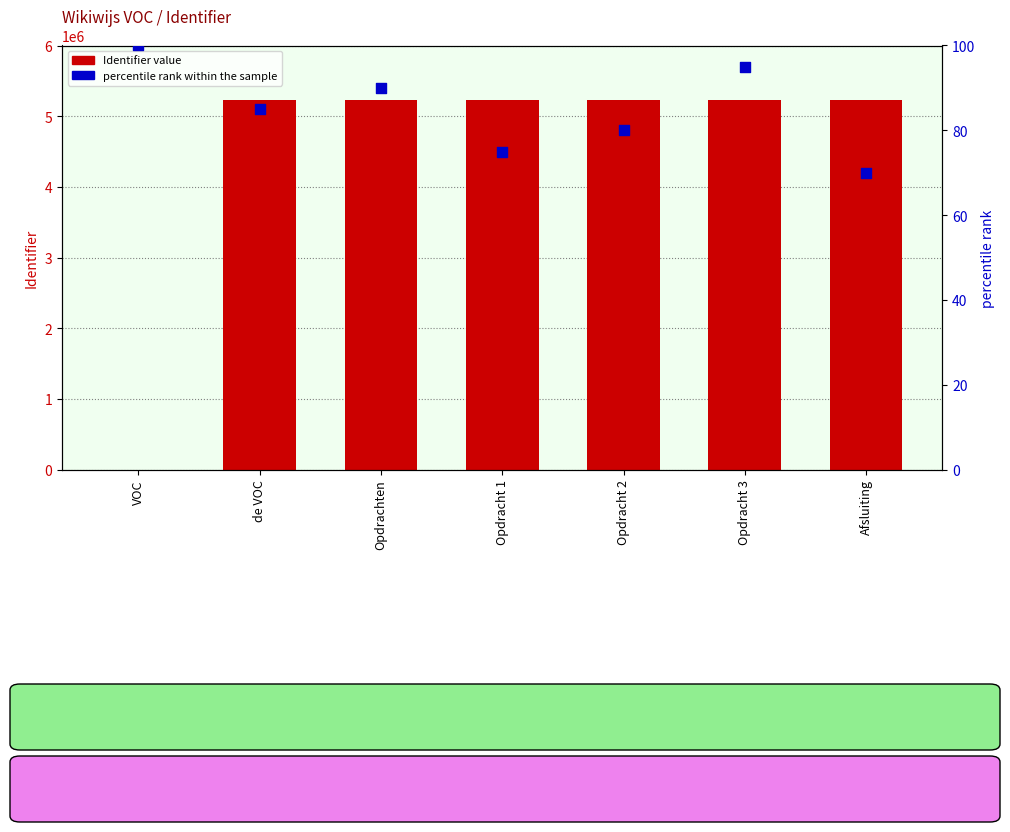

What is the total value across all series at Opdracht 1?

5226474